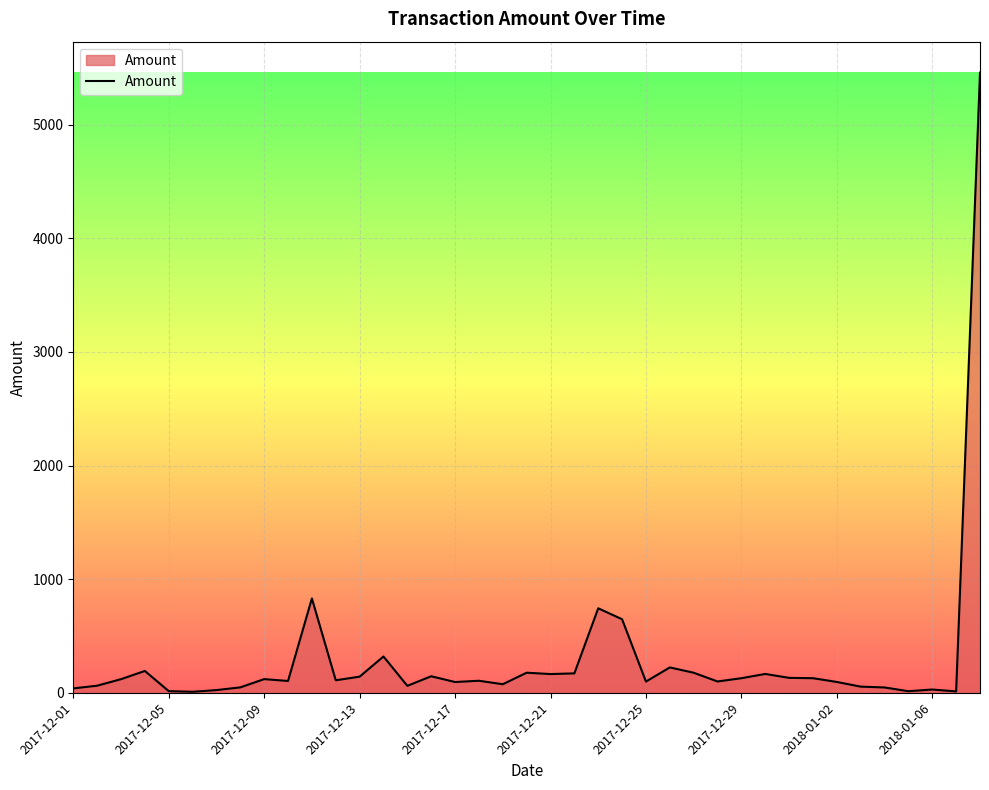

What is the difference between the maximum and minimum values?

5449.2